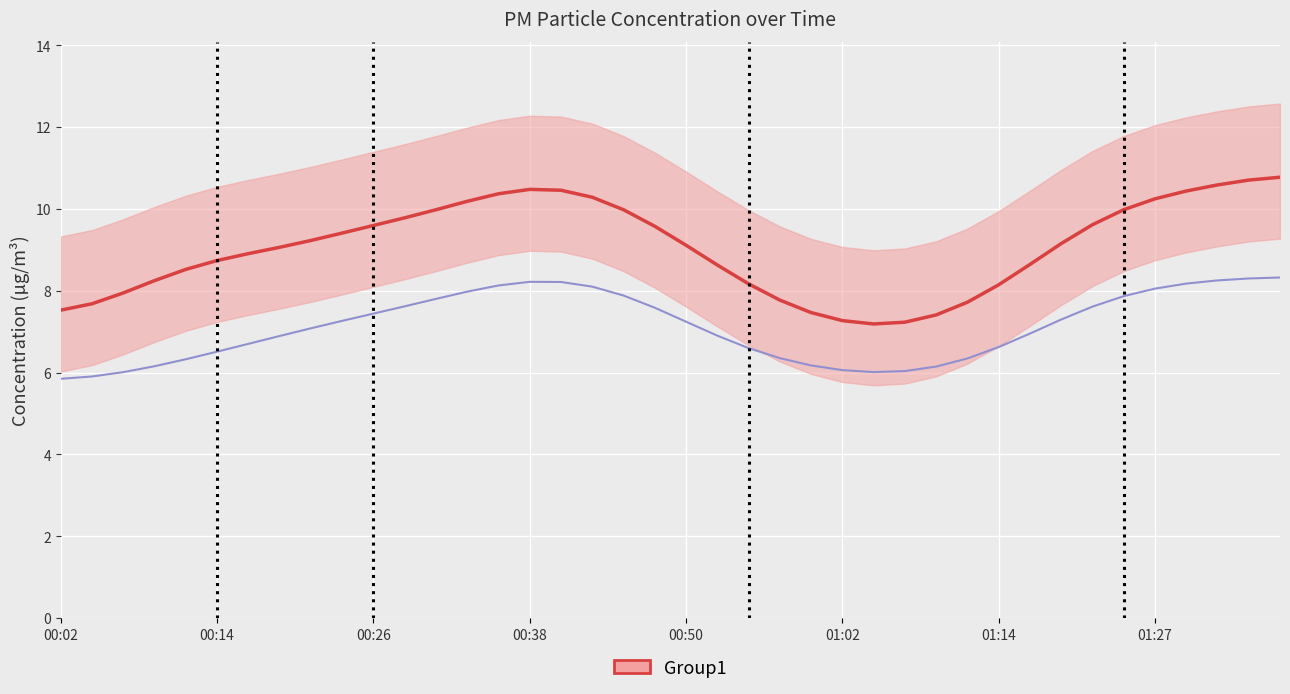

True or false: P1 mean has a value of 8.2 at 22.

True